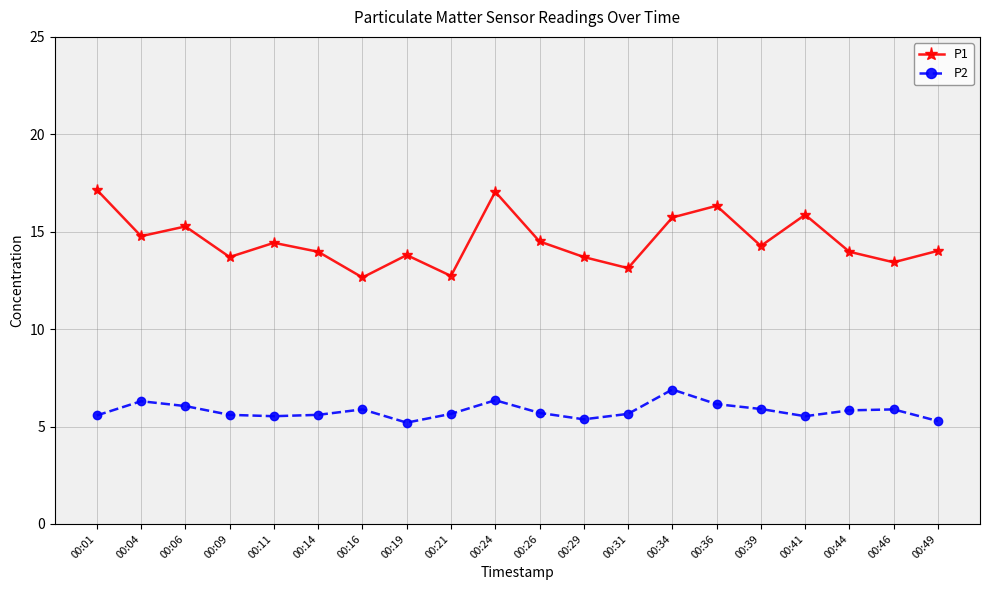

List the series in order of their overall mean, highest first.

P1, P2